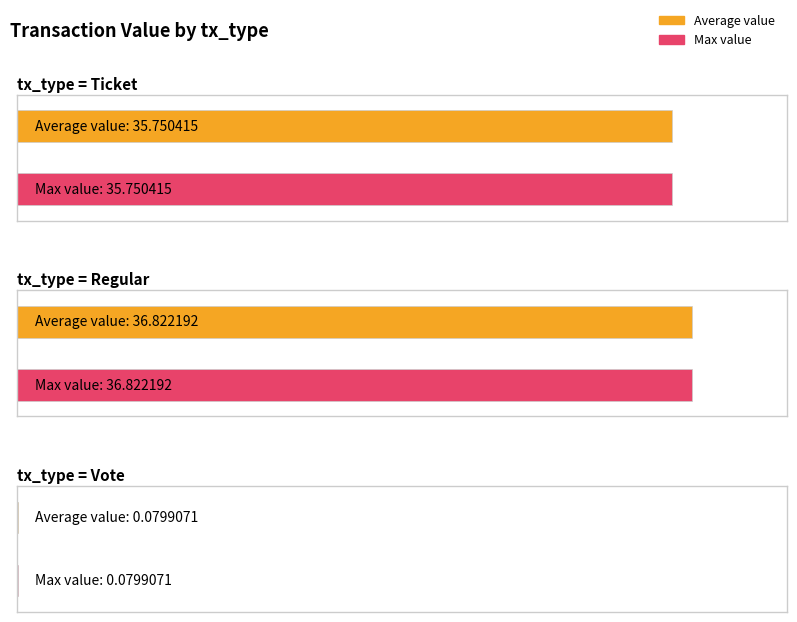

Which series has the largest total across all categories?

Max value